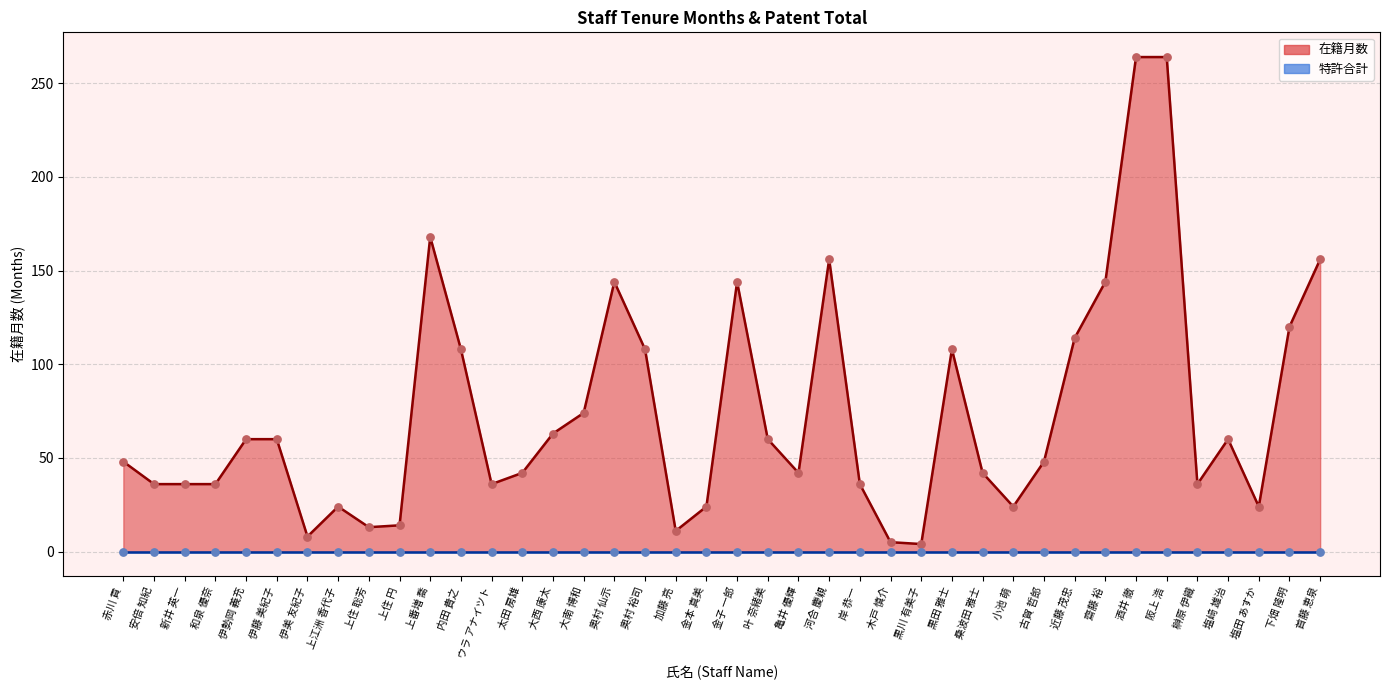

Between 下畑 隆明 and 古賀 哲郎, which is larger?

下畑 隆明